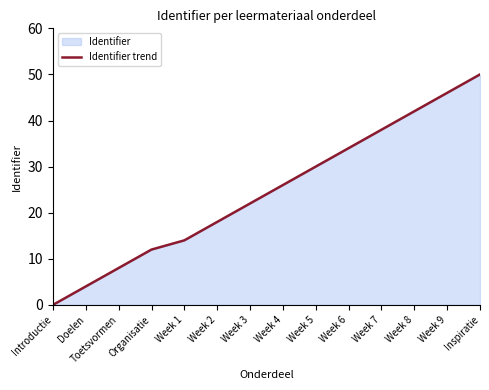

The value at Introductie is -33.9. True or false?

False